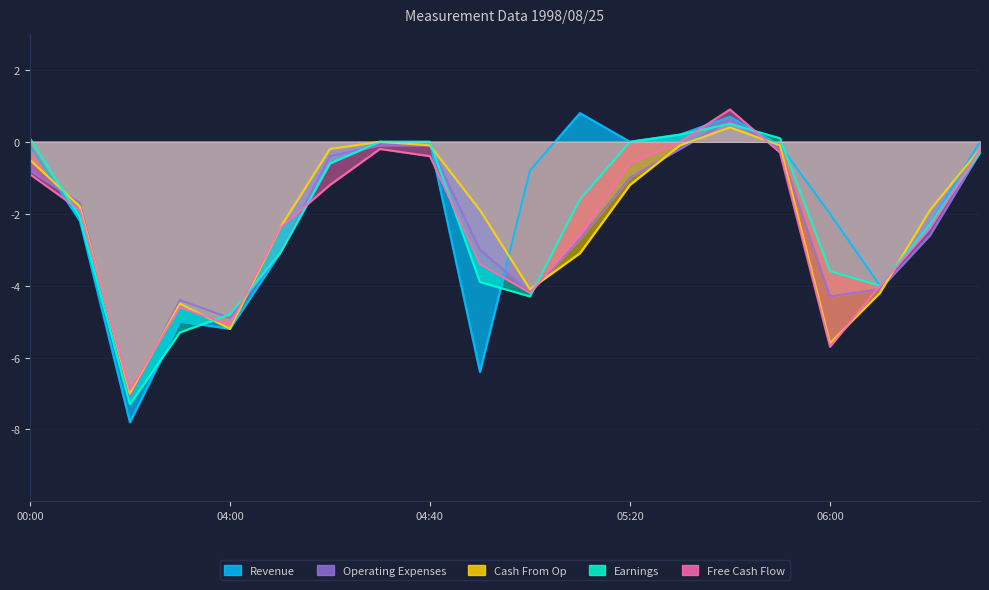

At how many categories does at least one series exceed -4?

16